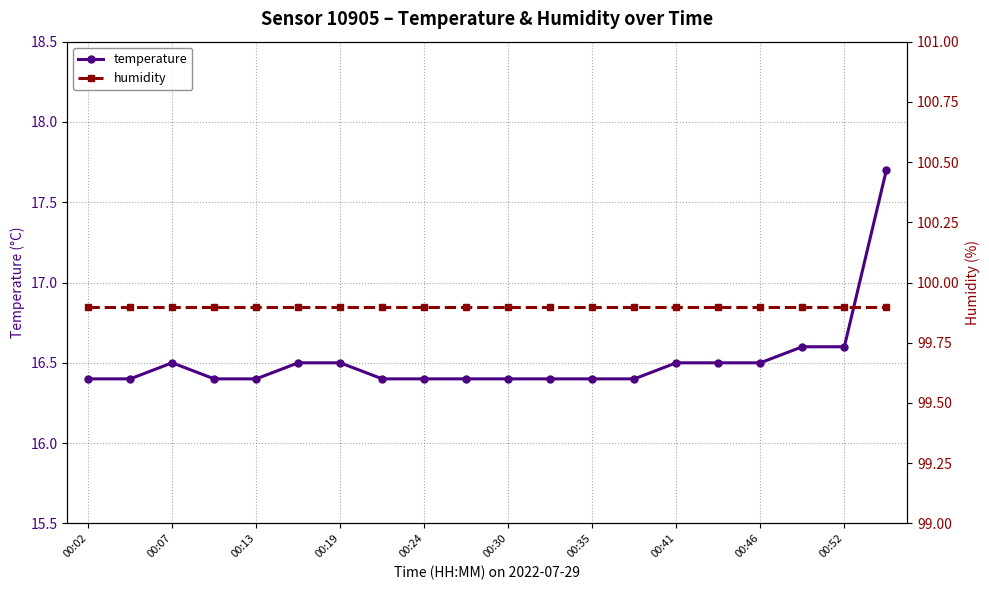

At which category does temperature reach its first local peak?

00:07